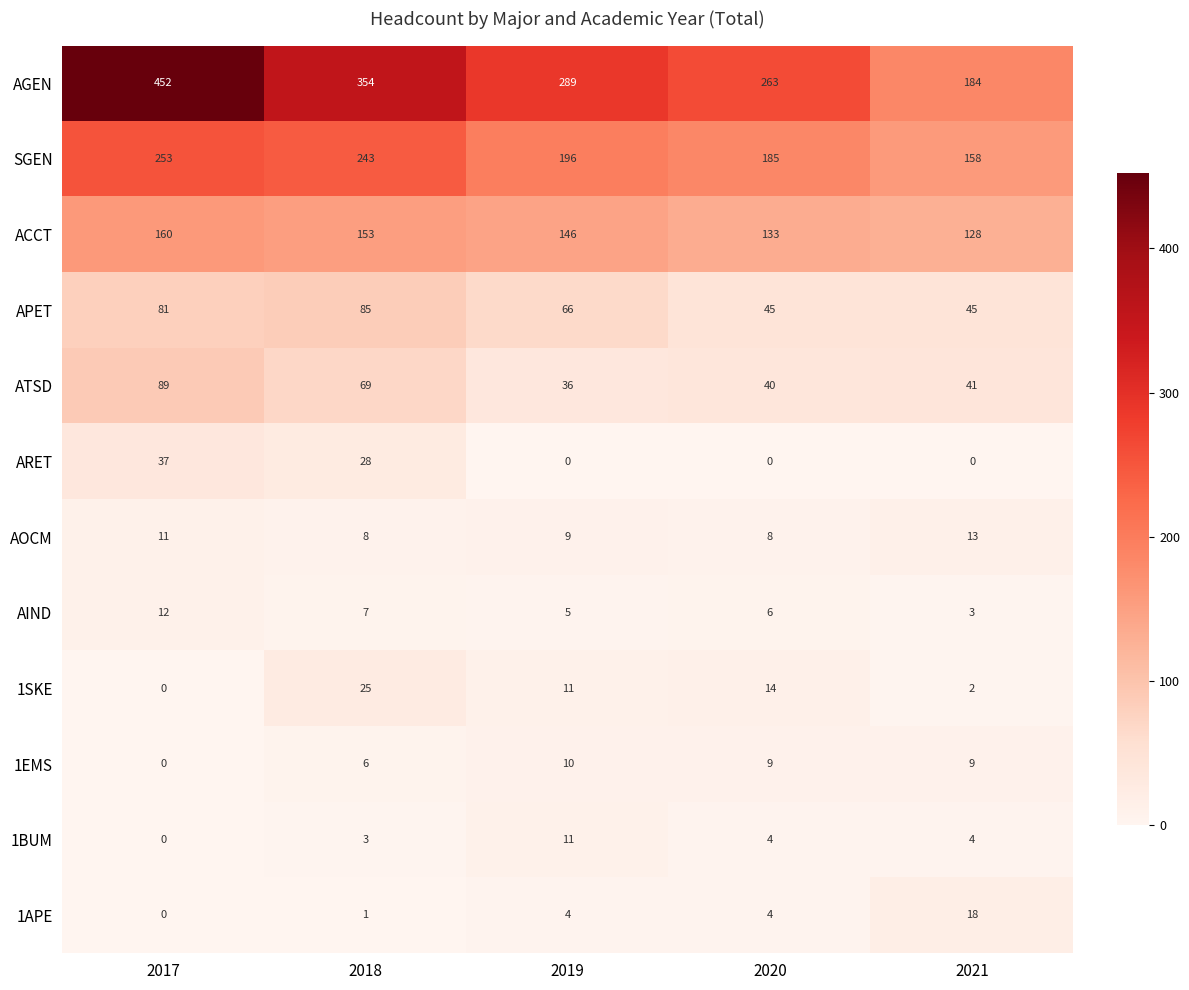

Which category has the lowest value in the AGEN series?

2021